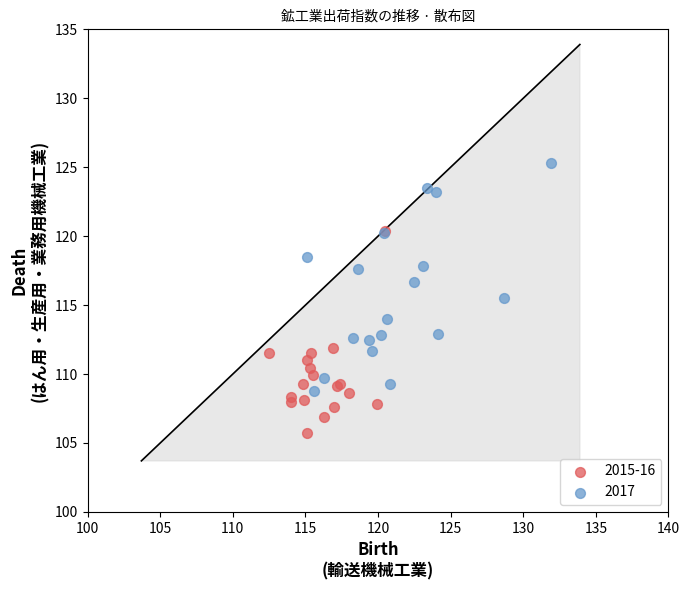

Which series contains the lowest Y value?

2015-16